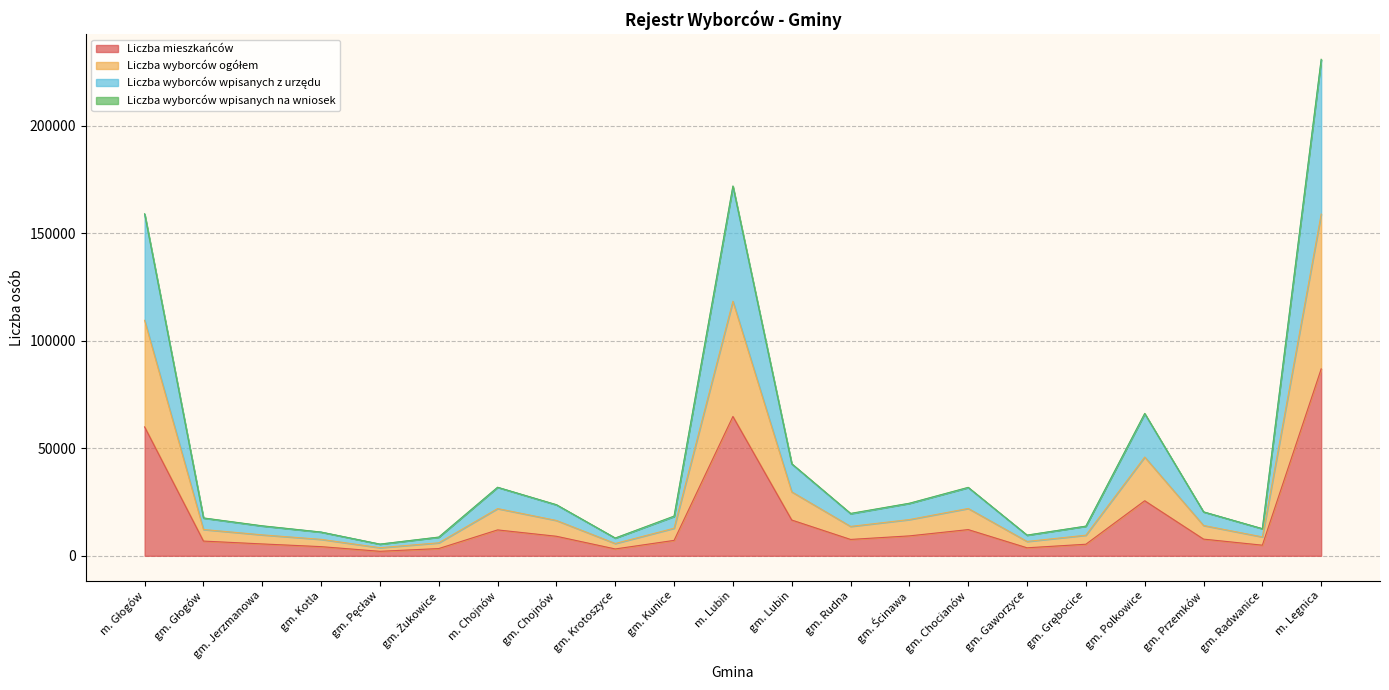

True or false: Liczba mieszkańców and Liczba wyborców ogółem cross at least once.

False